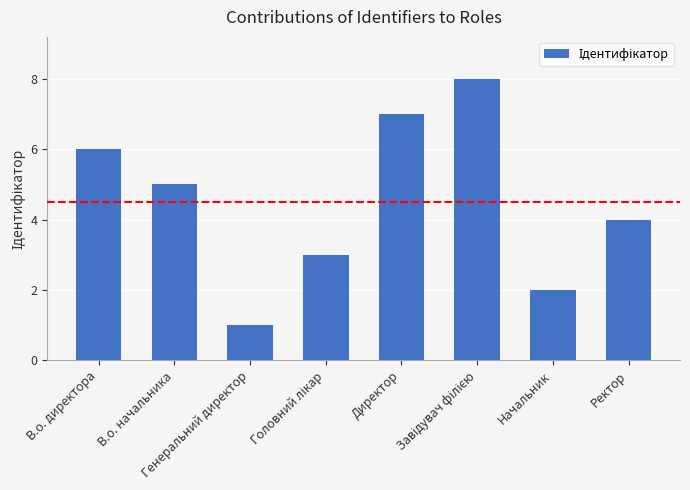

What is the greatest value displayed?

8